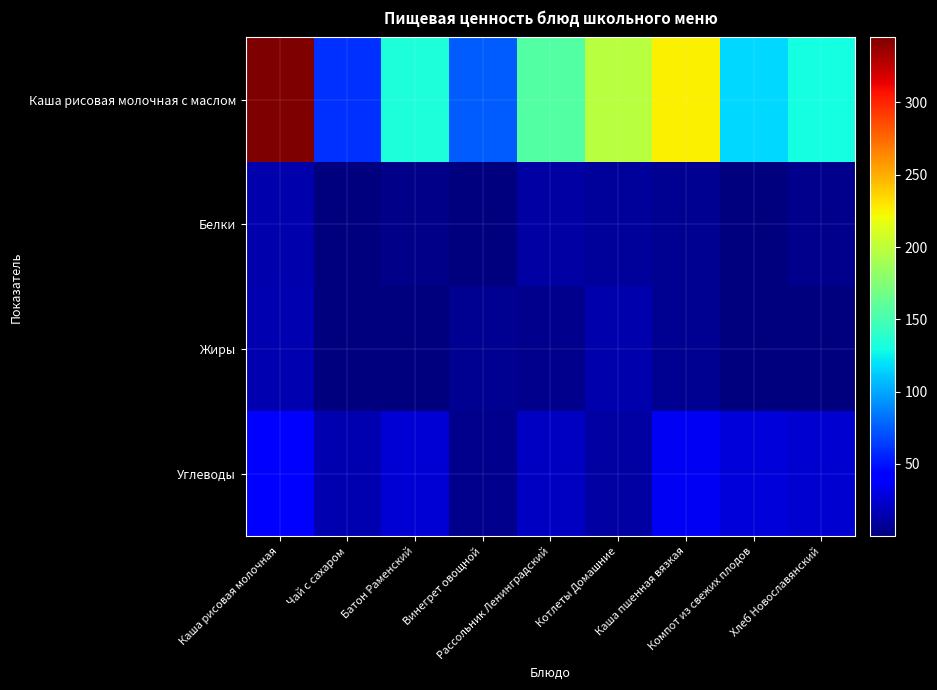

Between Компот из свежих плодов and Хлеб Новославянский, which series saw the biggest shift?

Каша рисовая молочная с маслом